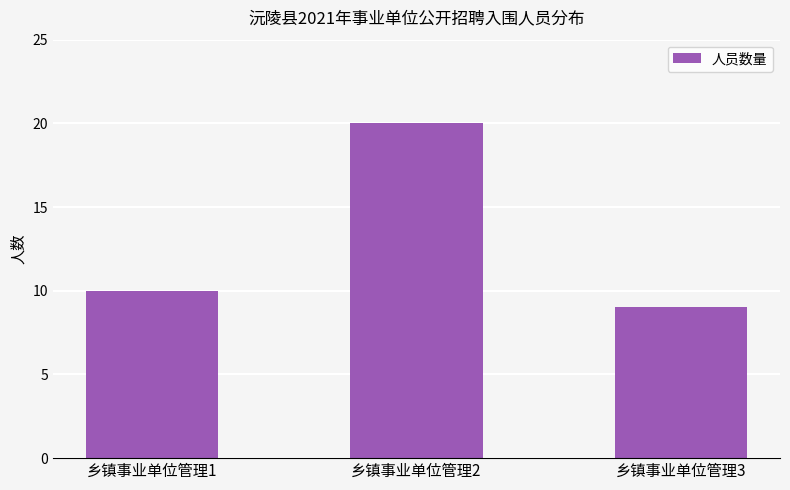

What is the sum of all values?

39